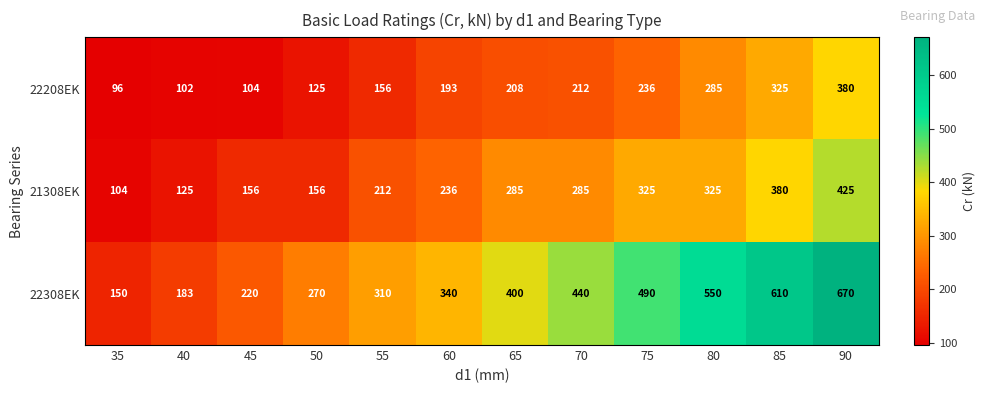

Rank the series by their average value, from lowest to highest.

22208EK, 21308EK, 22308EK